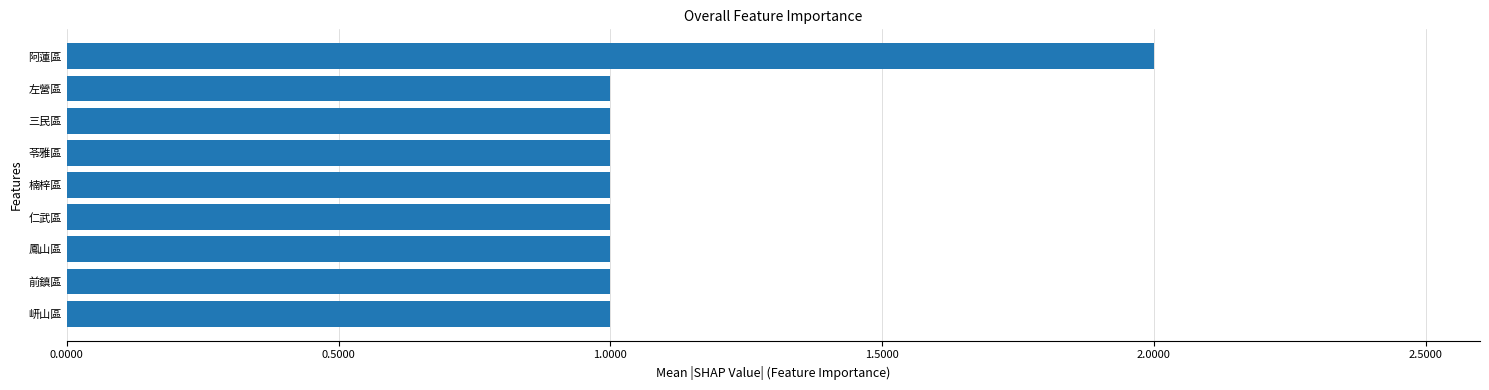

What is the label of the 2nd bar from the bottom?

前鎮區